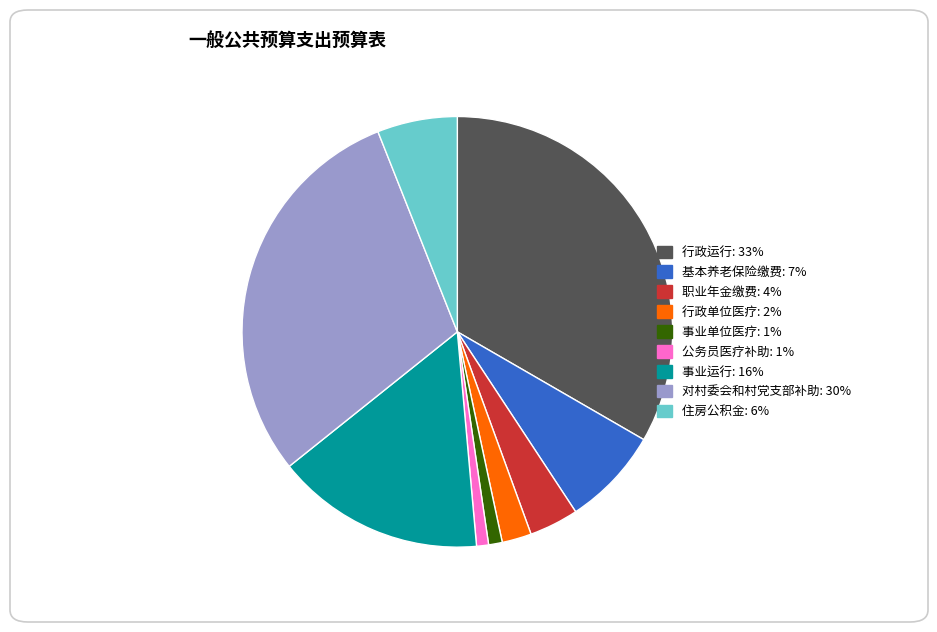

Does any single category account for the majority?

No